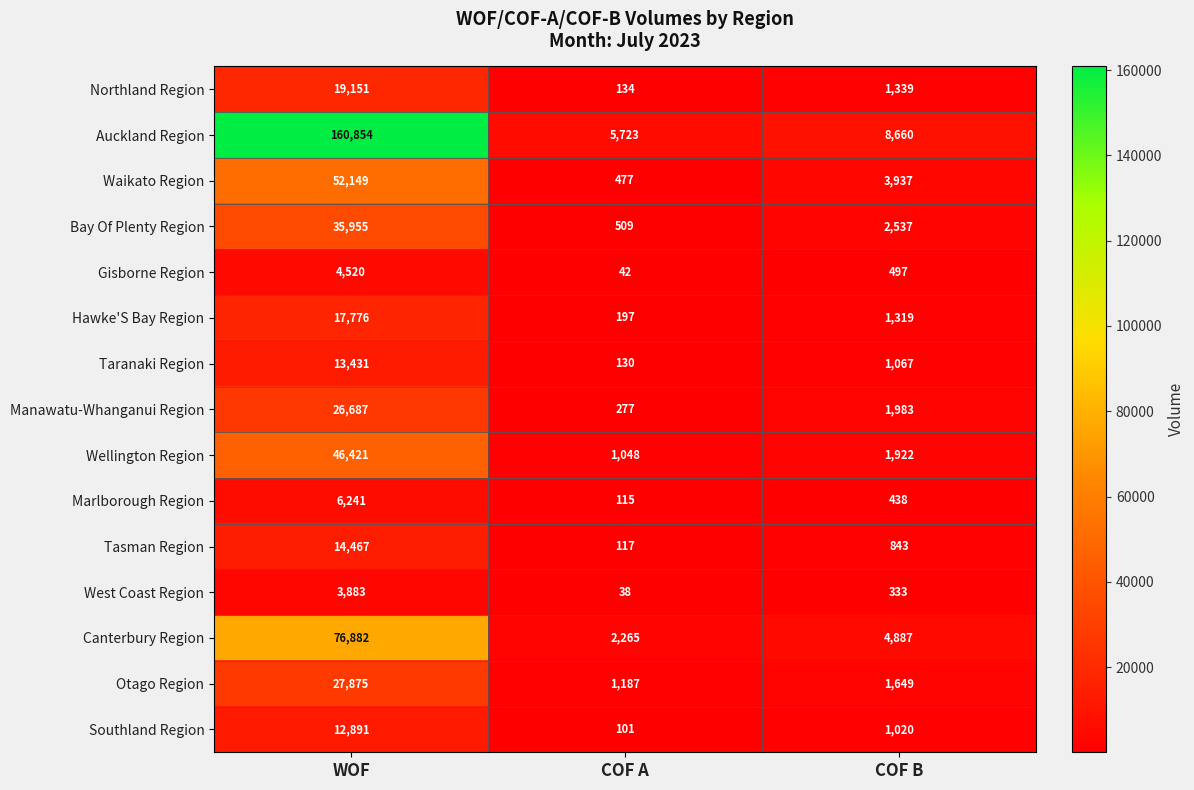

Which series has the largest range (max minus min)?

Auckland Region